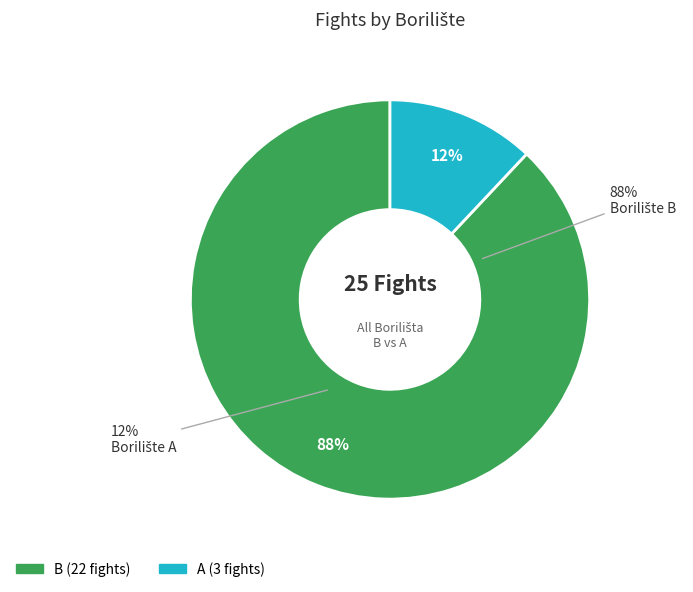

Between A and B, which is larger?

B